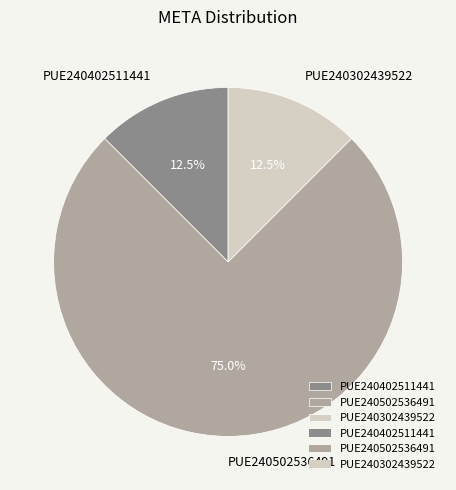

How many slices are in this pie chart?

3